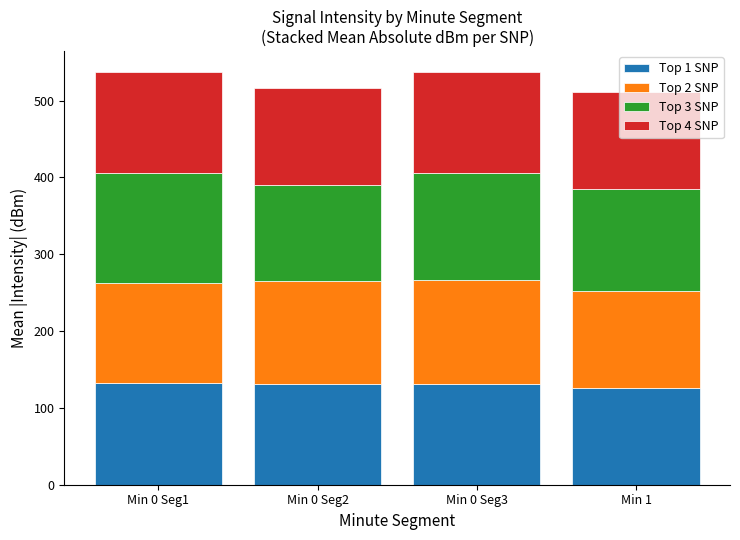

How many data points in Top 1 SNP are less than 131?

2